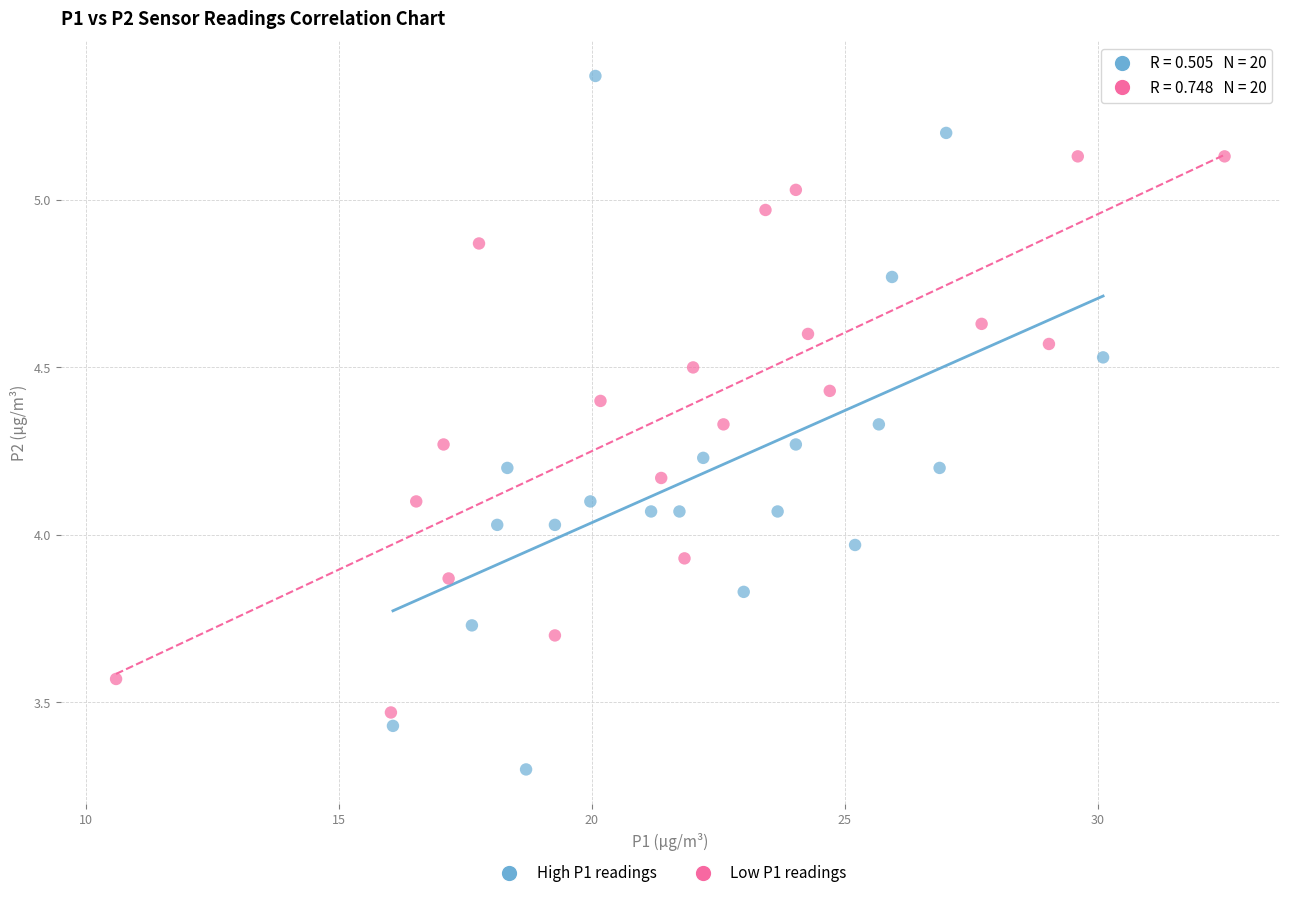

Which series contains the lowest Y value?

High P1 readings